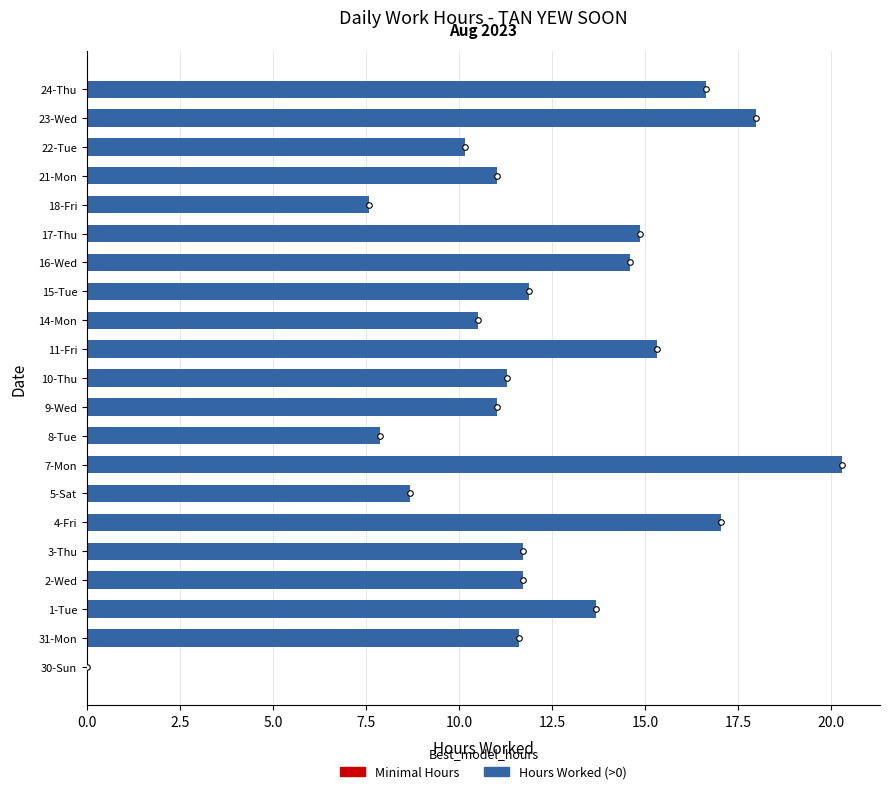

Reading bottom to top, what are all the values shown in this chart?

30-Sun=0.0	31-Mon=11.6	1-Tue=13.7	2-Wed=11.7	3-Thu=11.7	4-Fri=17.0	5-Sat=8.7	7-Mon=20.3	8-Tue=7.9	9-Wed=11.0	10-Thu=11.3	11-Fri=15.3	14-Mon=10.5	15-Tue=11.9	16-Wed=14.6	17-Thu=14.9	18-Fri=7.6	21-Mon=11.0	22-Tue=10.2	23-Wed=18.0	24-Thu=16.6